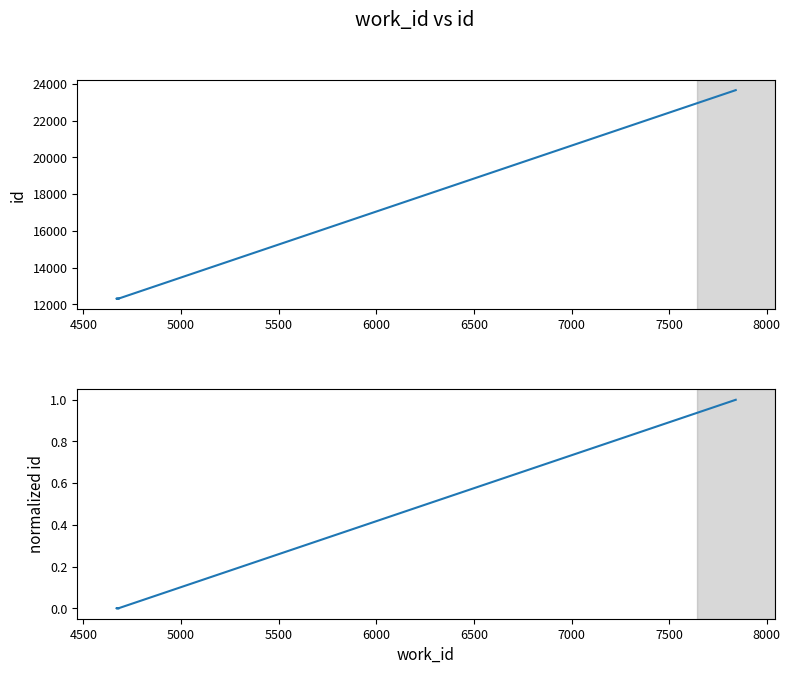

List the series in order of their peak value, highest first.

id, normalized id